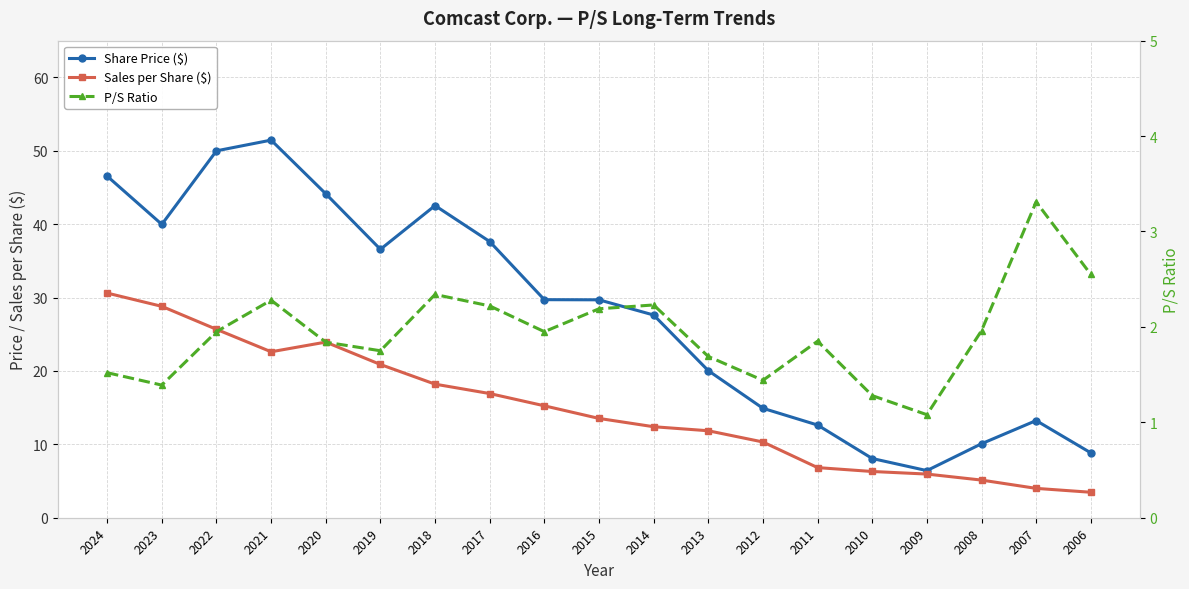

What are all the series names shown in the legend?

Share Price ($), Sales per Share ($), P/S Ratio